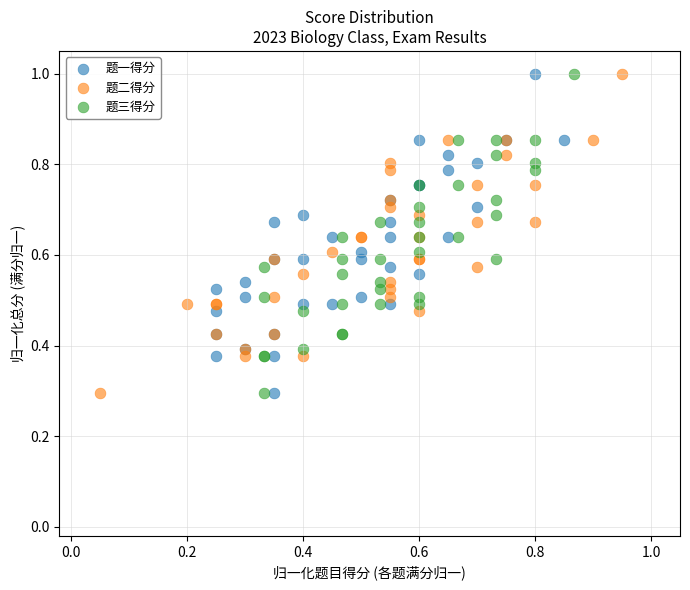

What are all the series names shown in the legend?

题一得分, 题二得分, 题三得分